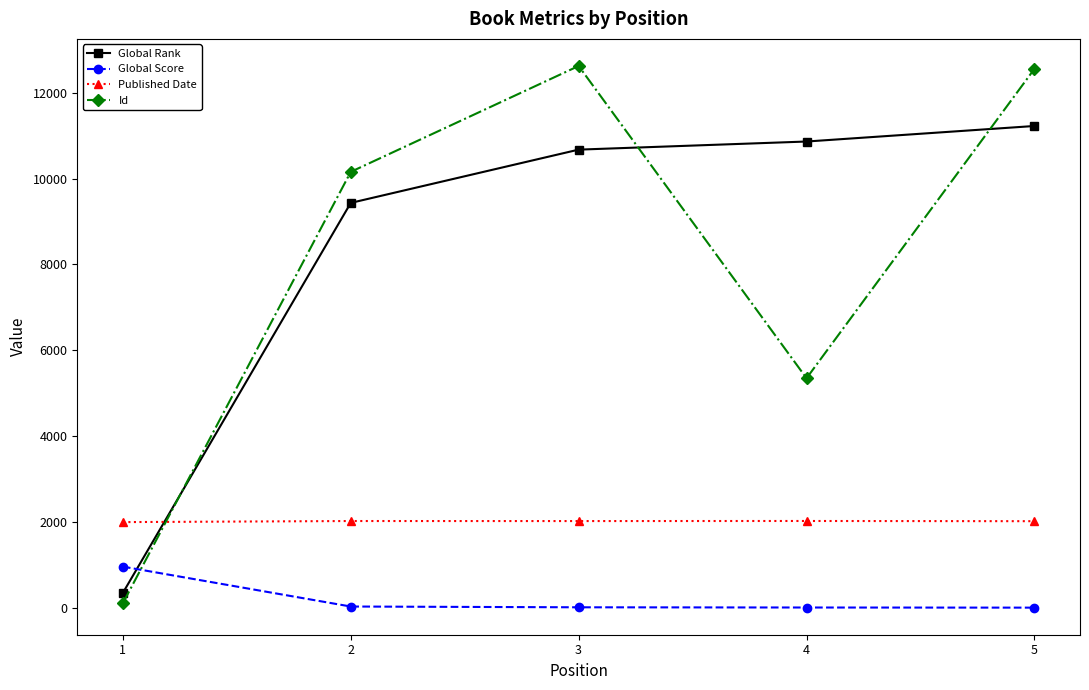

List the series in order of their peak value, highest first.

Id, Global Rank, Published Date, Global Score